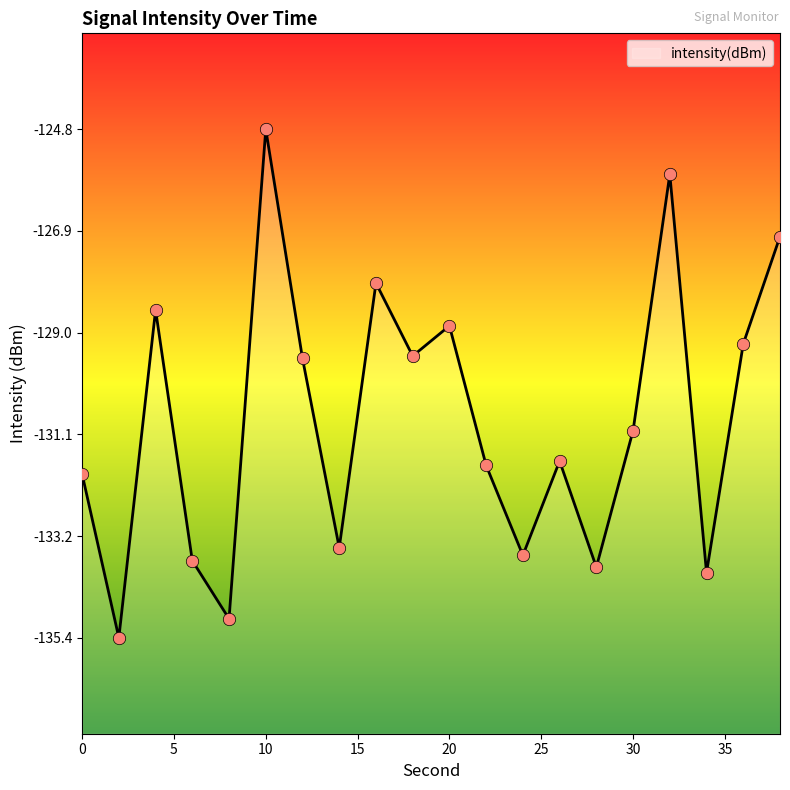

What is the change in value from 12 to 24?

-4.1